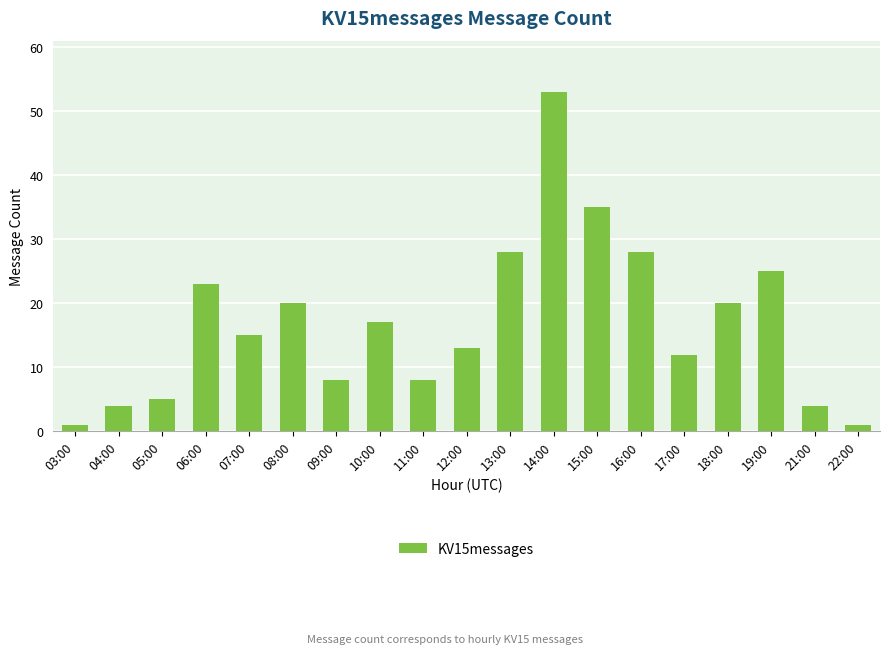

What is the change in value from 14:00 to 15:00?

-18